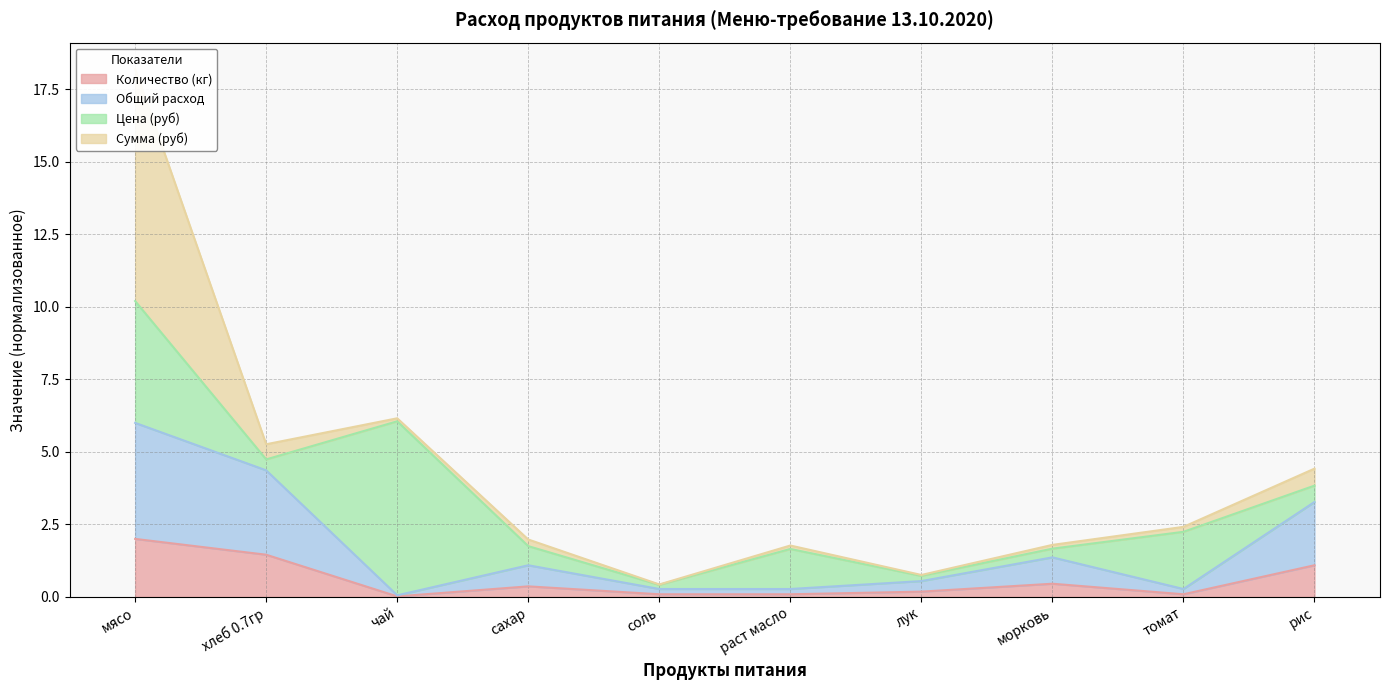

The Количество (кг) series shows 0.5 at морковь. True or false?

True